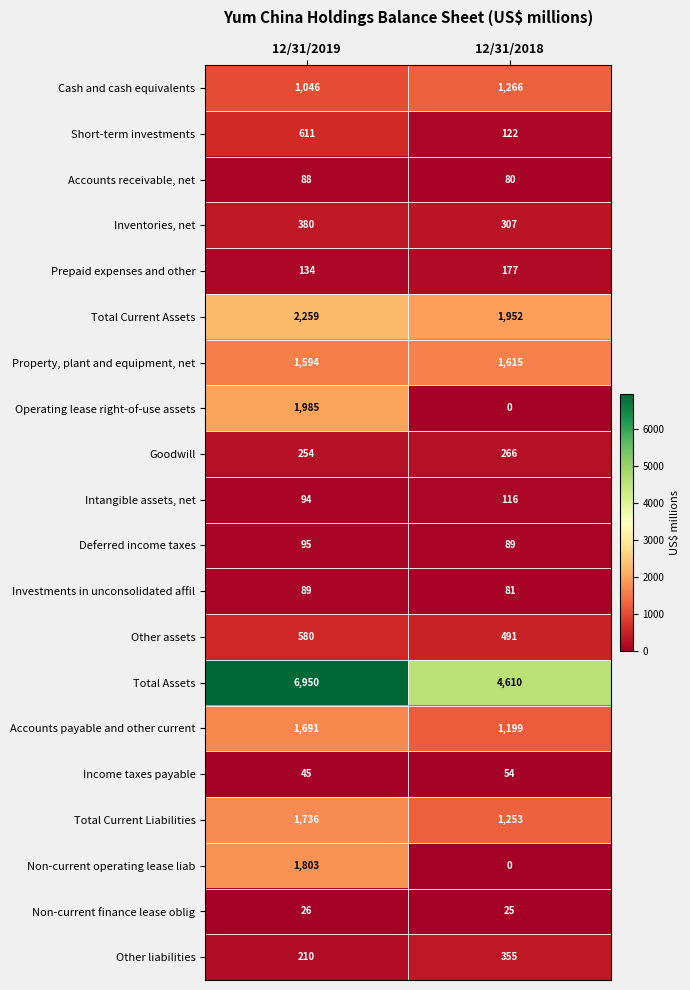

Between 12/31/2019 and 12/31/2018, which series saw the biggest shift?

Total Assets